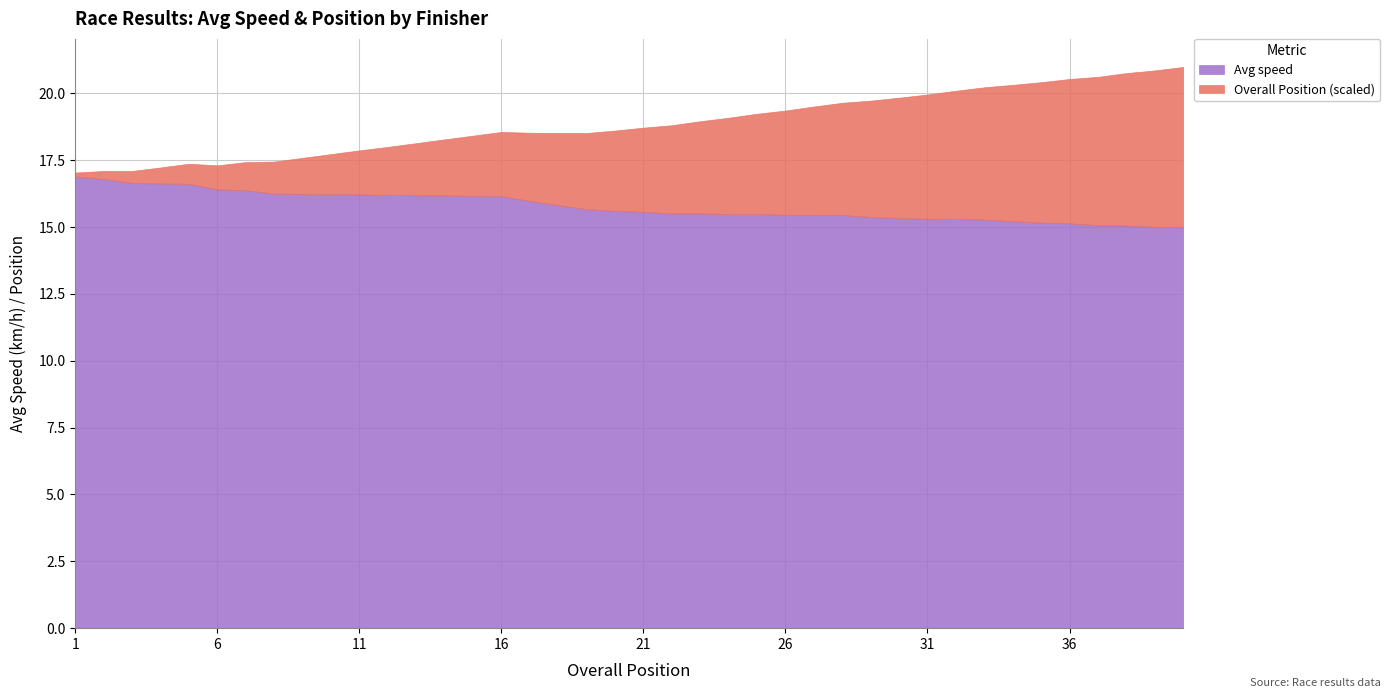

What is the difference between the maximum and minimum values in the Avg speed series?

1.9